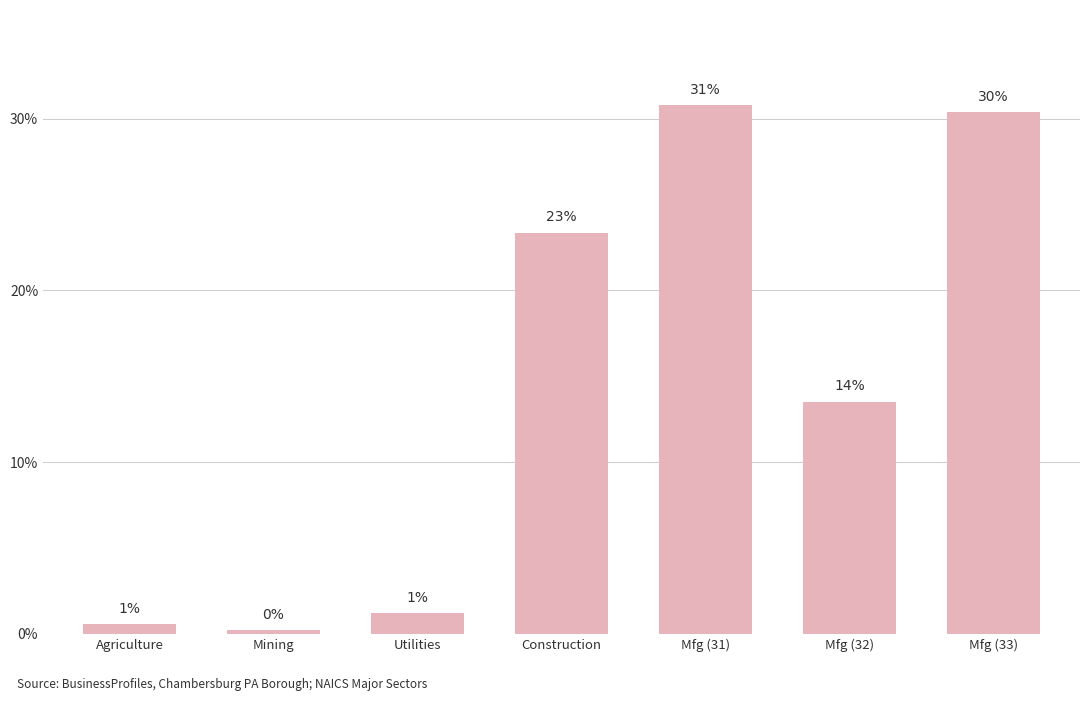

How many bars are there in total?

7